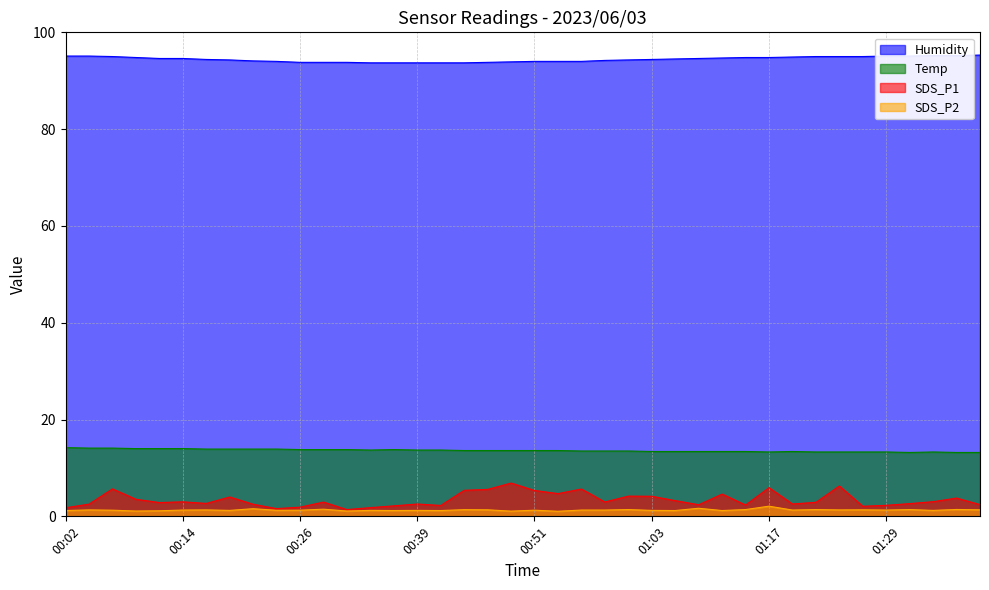

Where does the SDS_P1 series first go above 2?

00:04